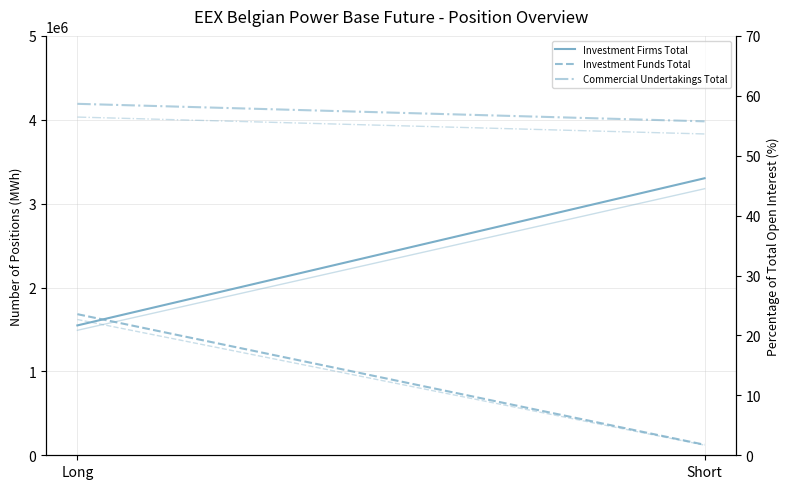

Which series has the largest total across all categories?

Commercial Undertakings Total